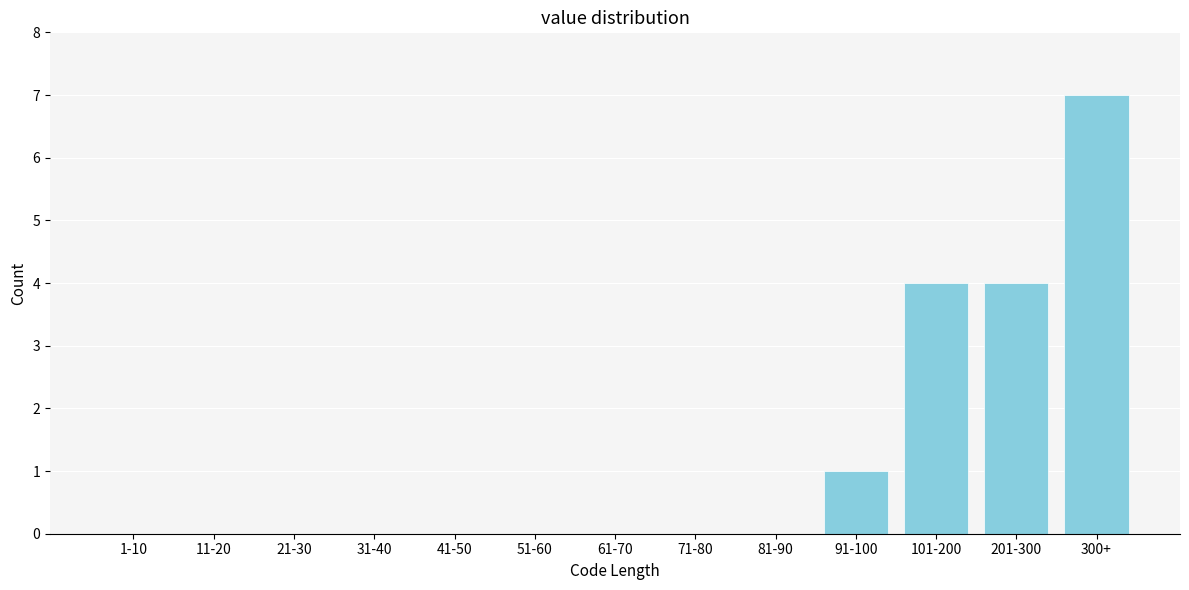

Reading right to left, transcribe all the data shown in this chart.

300+=7	201-300=4	101-200=4	91-100=1	81-90=0	71-80=0	61-70=0	51-60=0	41-50=0	31-40=0	21-30=0	11-20=0	1-10=0